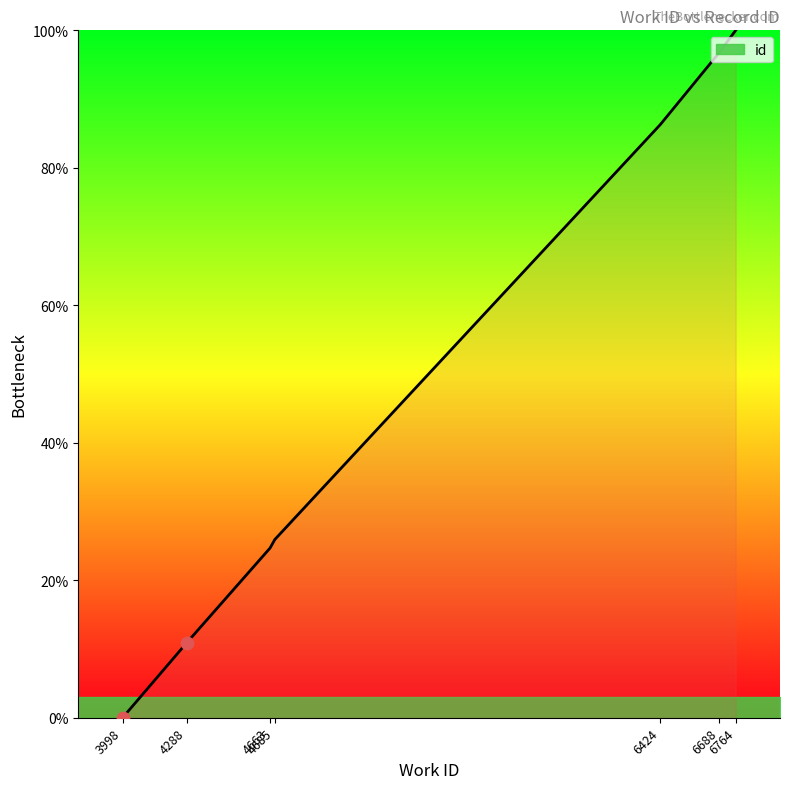

Between 6424 and 4663, which is larger?

6424